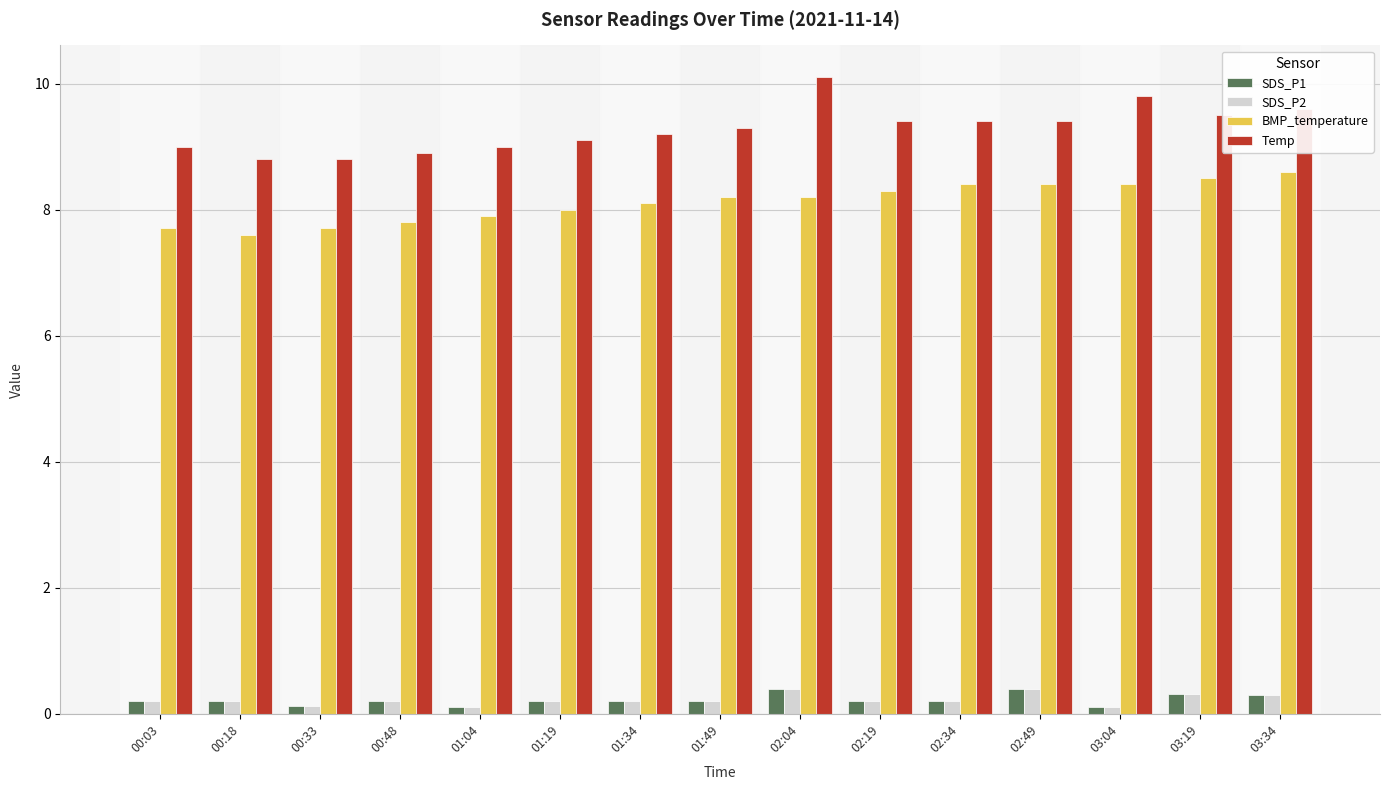

True or false: Temp has a value of 9.6 at 03:34.

True